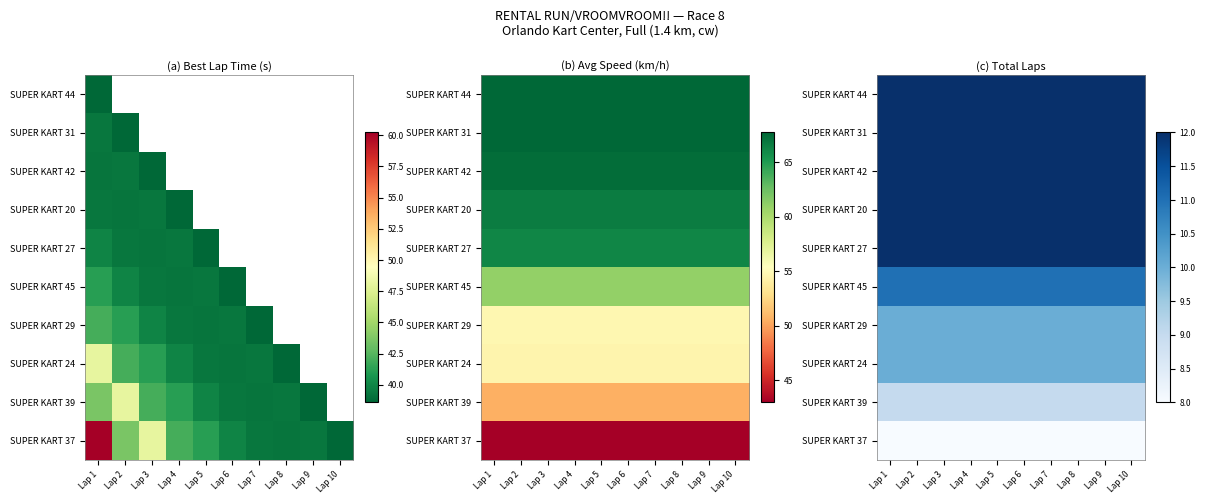

What is the difference between the highest and lowest values at Lap 9?

4